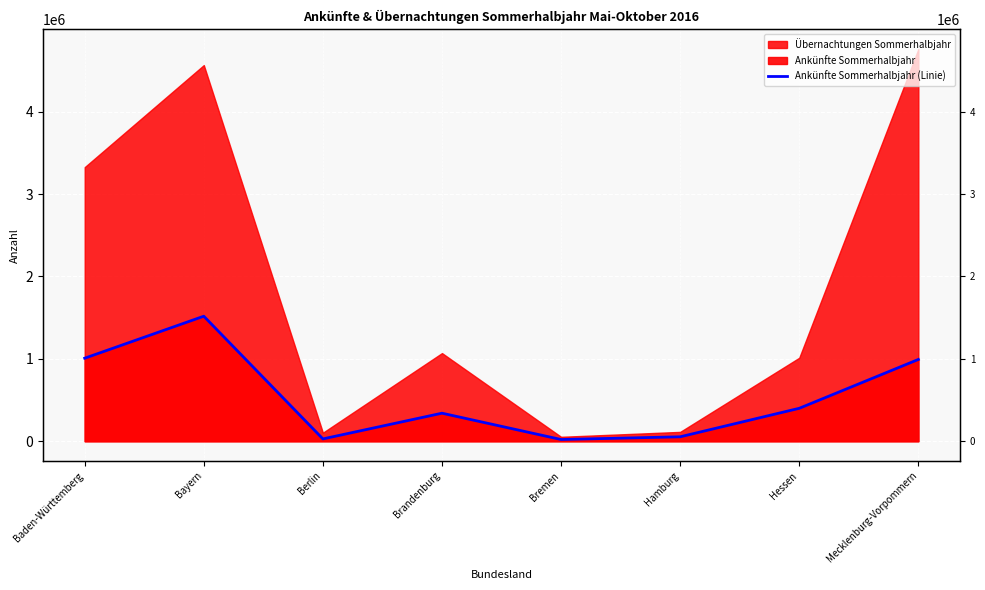

Reading left to right, what are all the values shown in this chart?

Baden-Württemberg=1008023	Bayern=1517810	Berlin=28363	Brandenburg=340550	Bremen=21084	Hamburg=54030	Hessen=399939	Mecklenburg-Vorpommern=992793